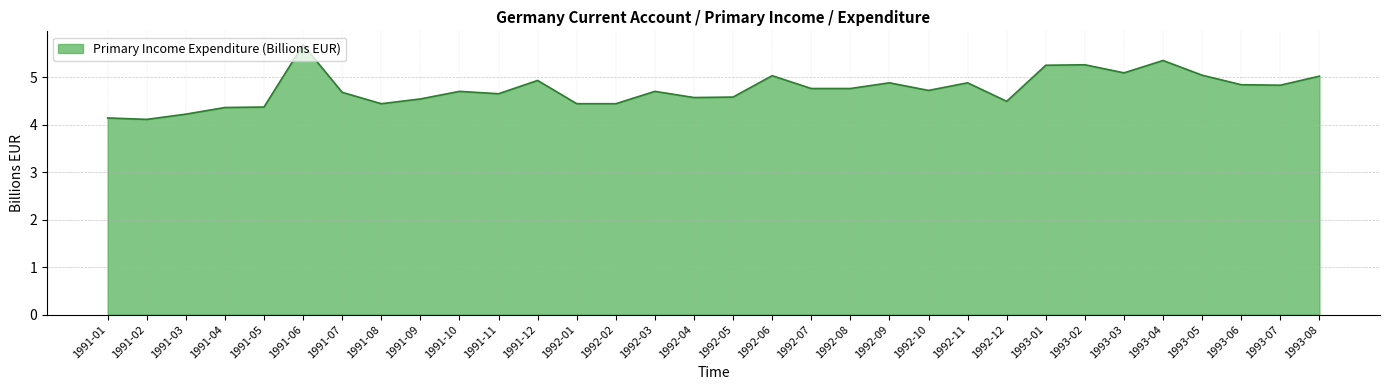

Which has a higher value, 1993-08 or 1993-02?

1993-02